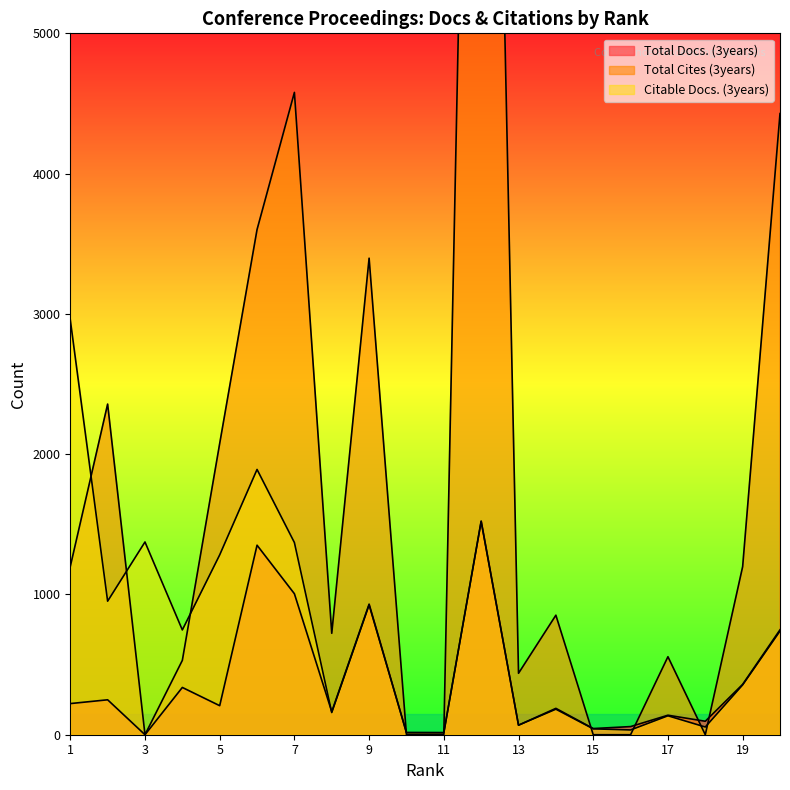

How many data points does each series have?

20